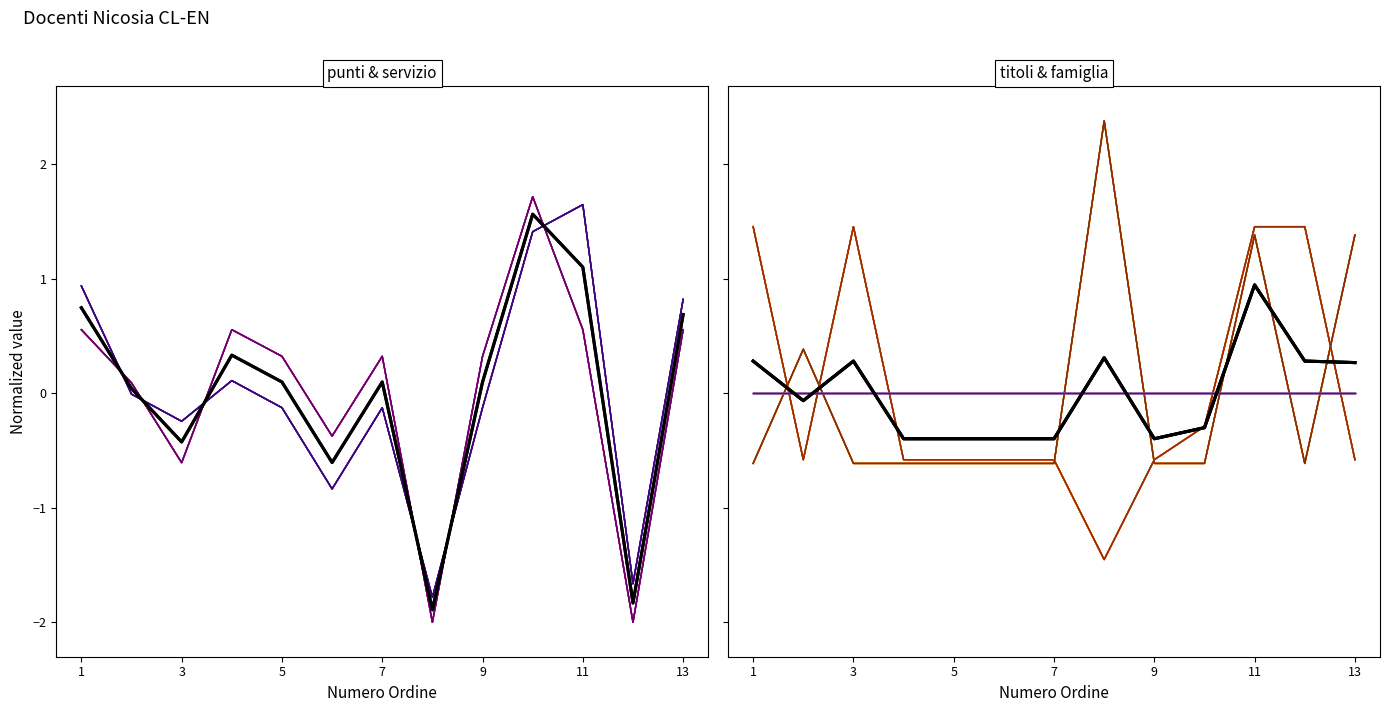

After their last crossing, which series has the higher values: SERVIZIO or FAMIGLIA?

FAMIGLIA